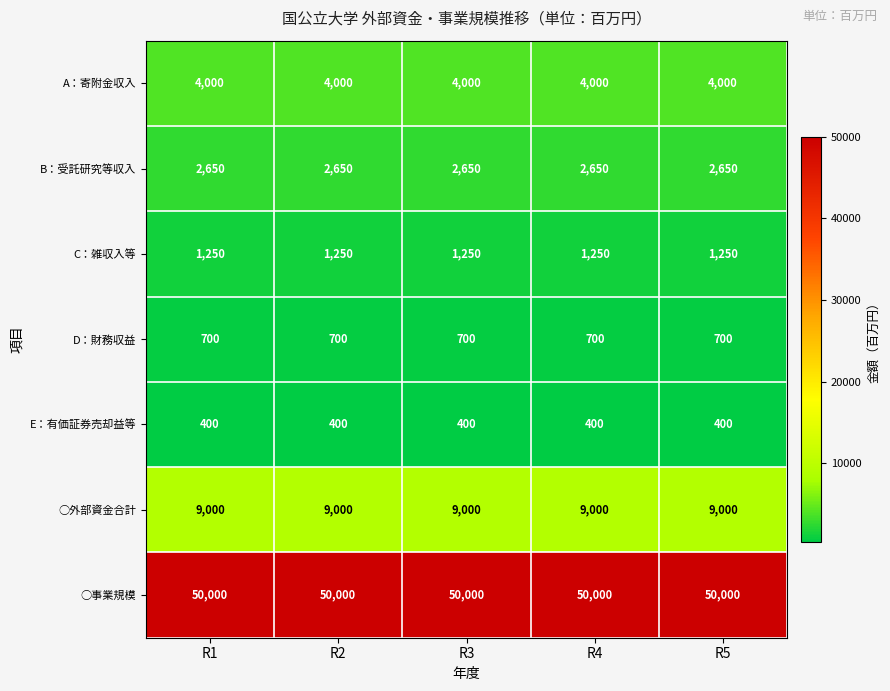

What is the maximum value shown in the chart?

50000